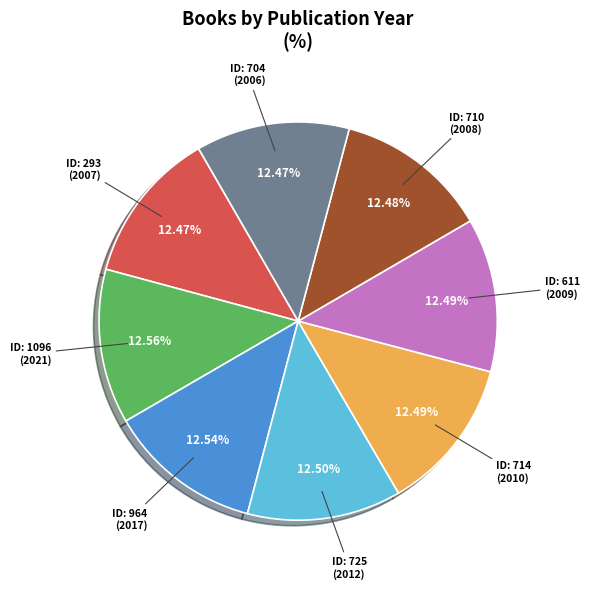

Is there a majority slice in this chart?

No